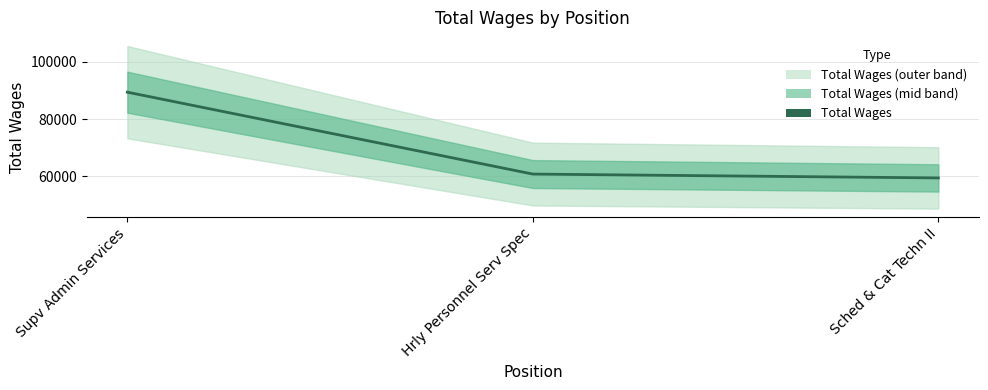

What is the label of the 1st point from the left?

Supv Admin Services